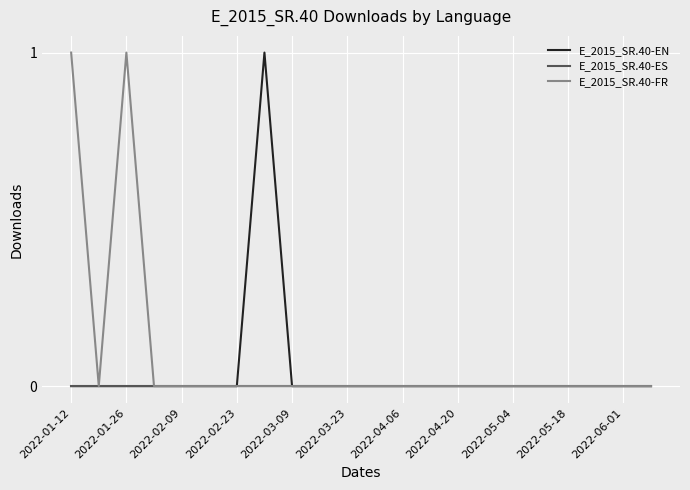

Reading left to right, list all the values displayed in this chart.

E_2015_SR.40-EN: 0	0	0	0	0	0	0	1	0	0	0	0	0	0	0	0	0	0	0	0	0	0
E_2015_SR.40-ES: 0	0	0	0	0	0	0	0	0	0	0	0	0	0	0	0	0	0	0	0	0	0
E_2015_SR.40-FR: 1	0	1	0	0	0	0	0	0	0	0	0	0	0	0	0	0	0	0	0	0	0